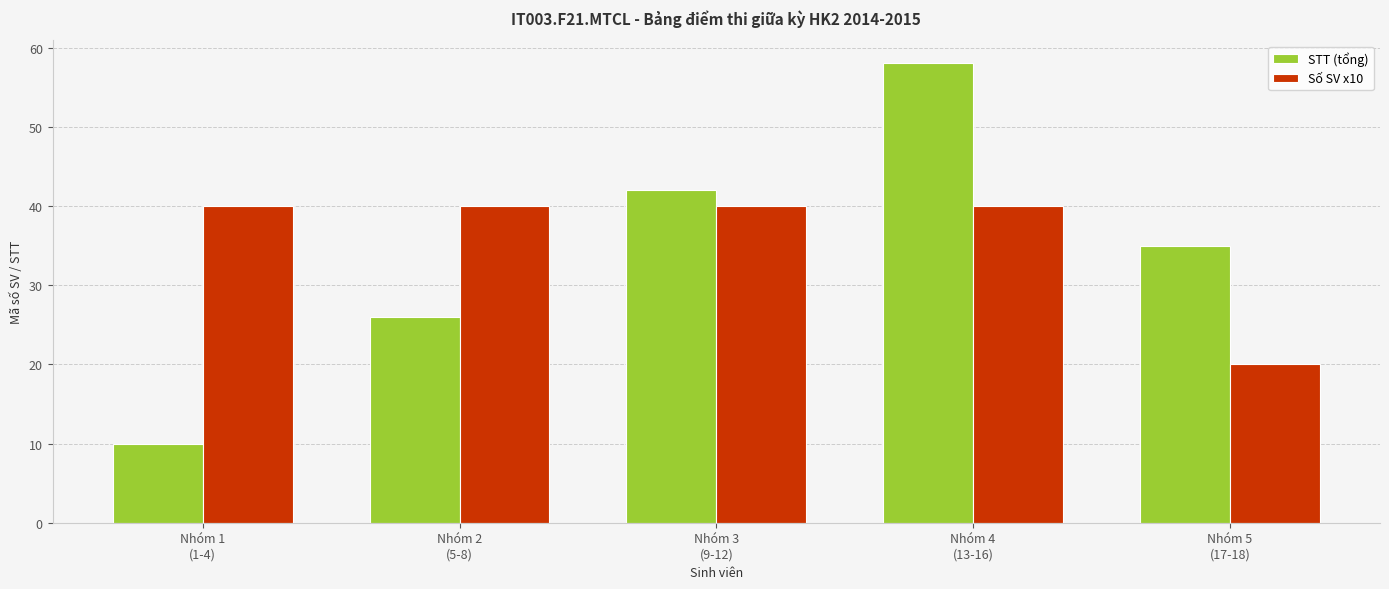

How many values in the STT (tổng) series are below 35?

2